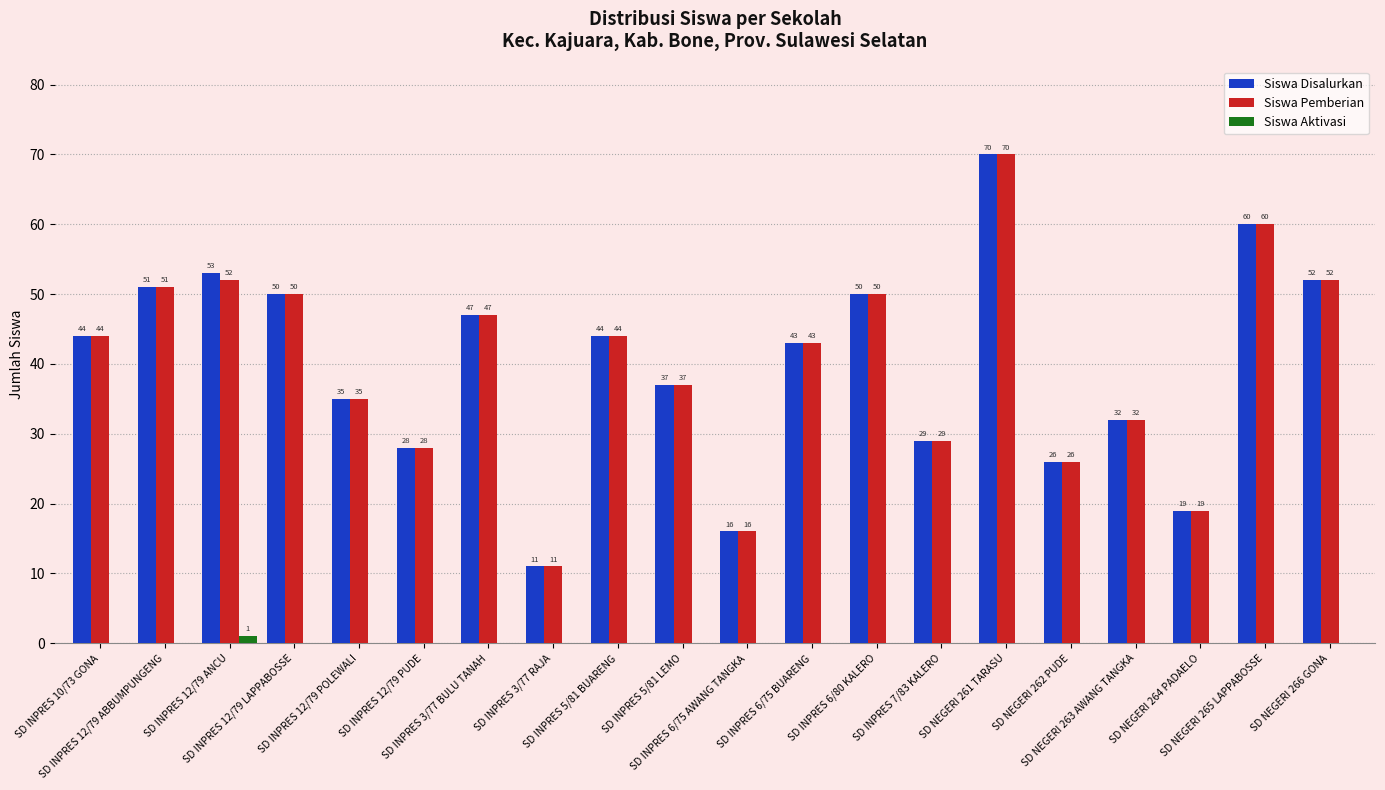

What is the maximum value for Siswa Pemberian?

70